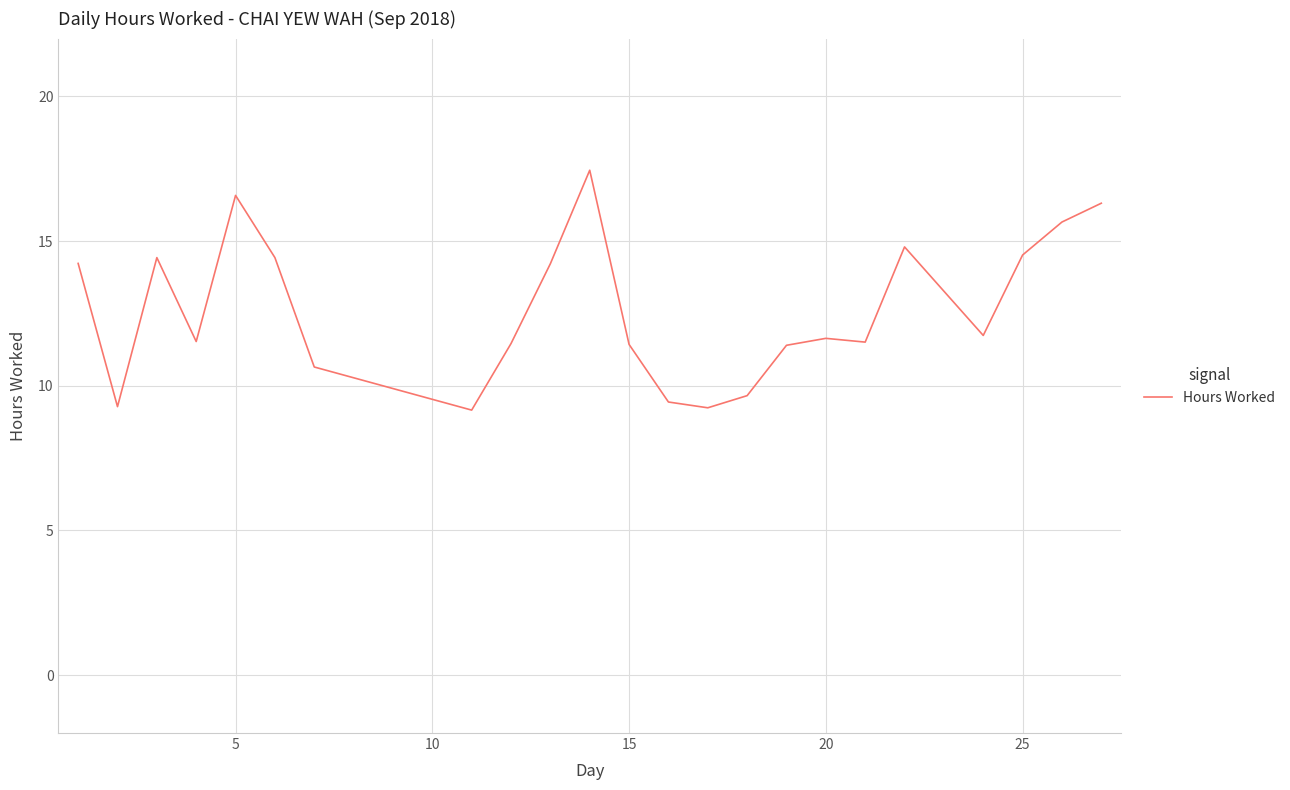

What is the minimum value shown in the chart?

9.2